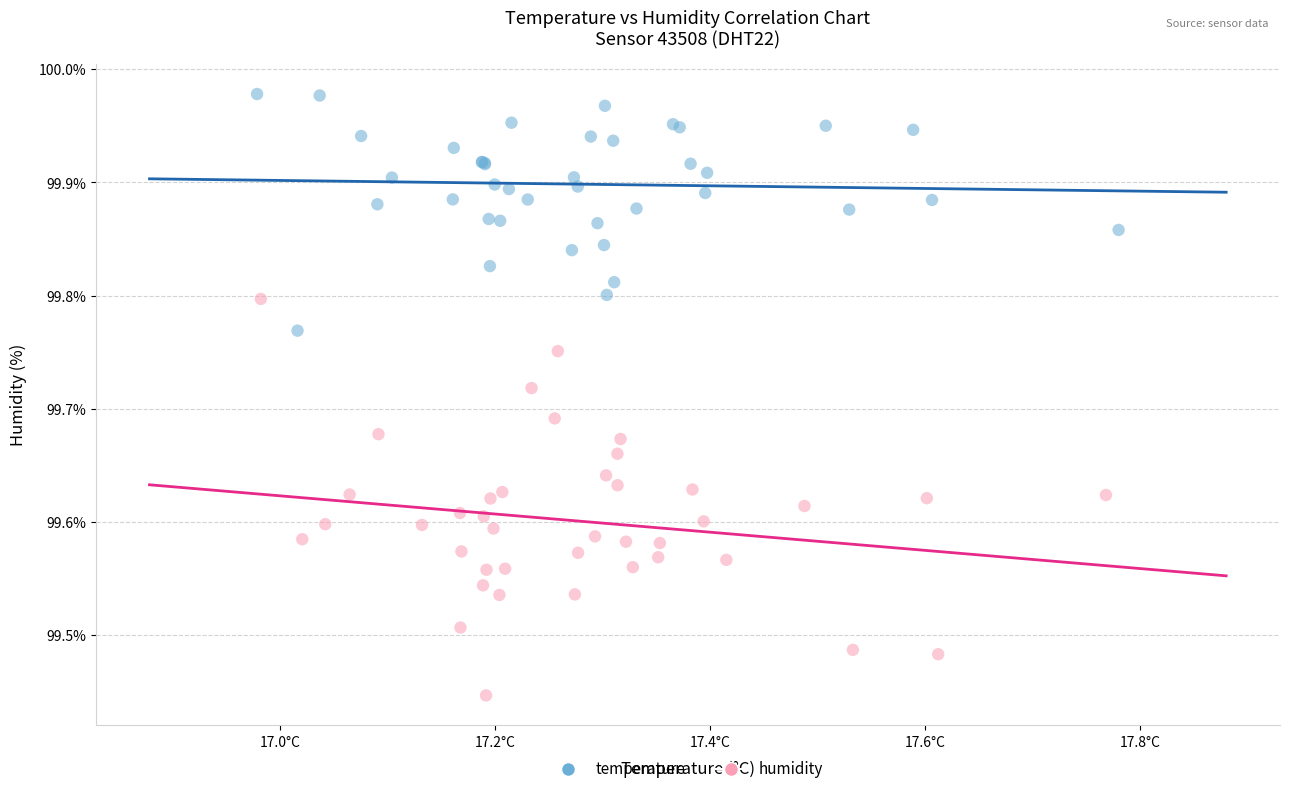

Which series reaches the maximum Y coordinate?

temperature